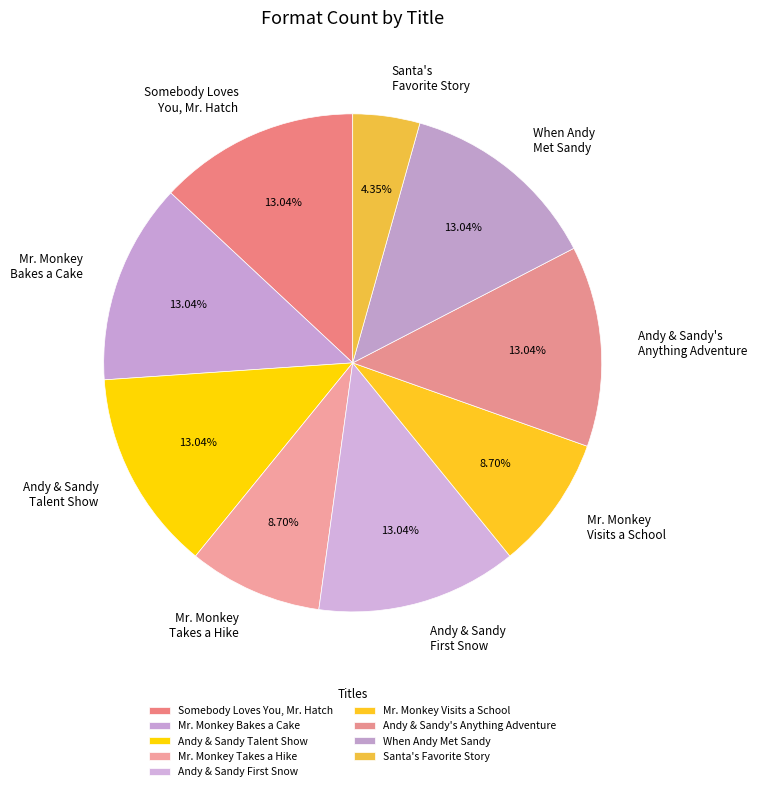

Does Mr. Monkey Bakes a Cake represent more than half of the total?

No